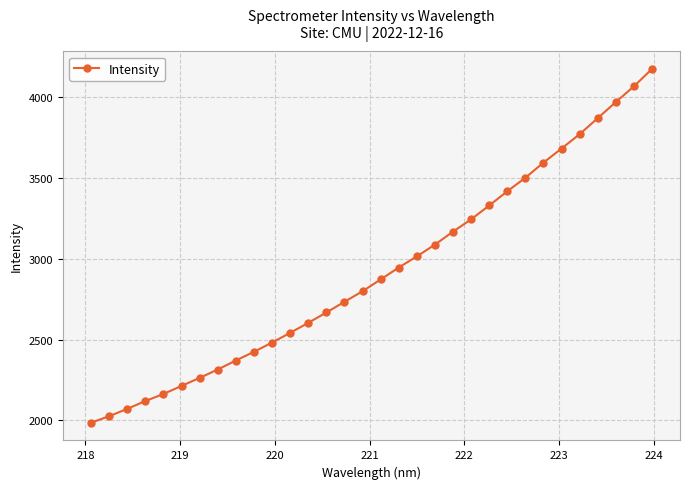

What is the value of the 24th point from the left?

3417.1